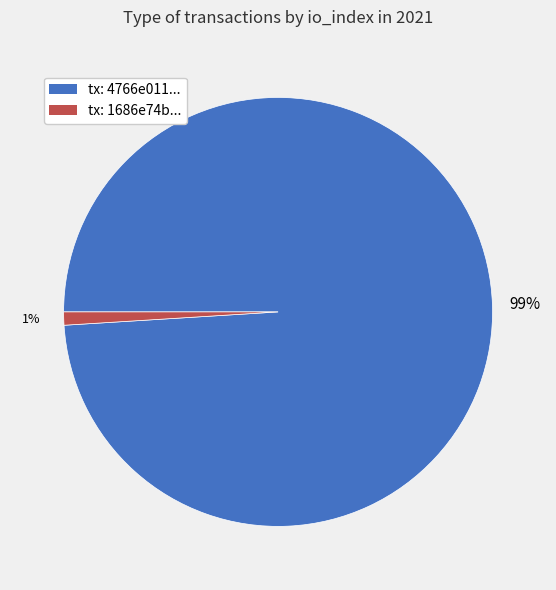

To the nearest percent, what portion does tx: 4766e011... represent?

99%